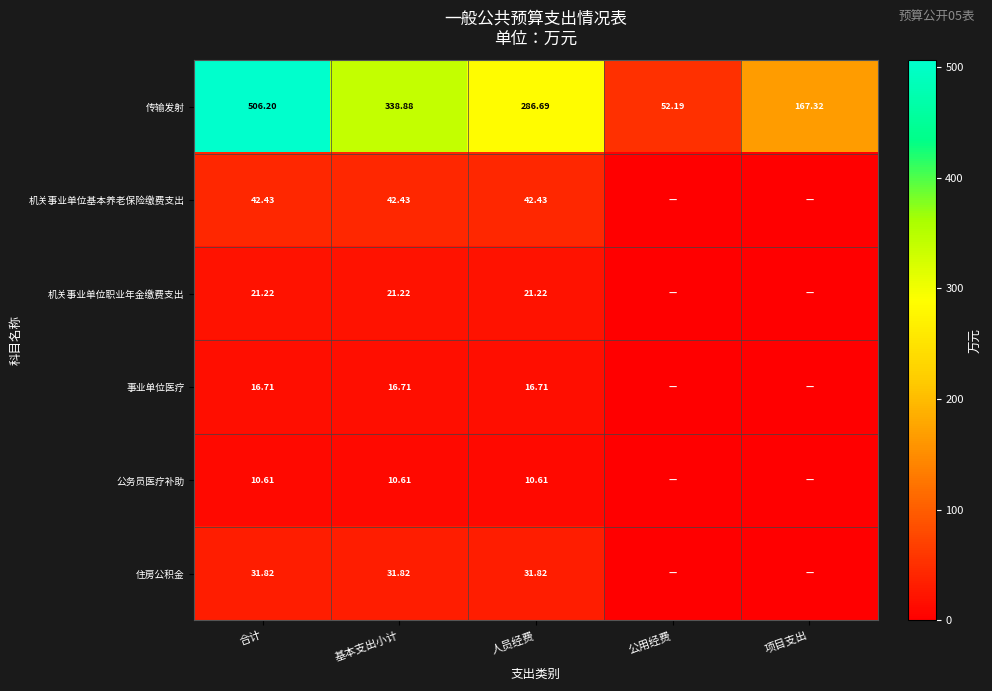

What is the spread (max minus min) of values at 合计?

495.6